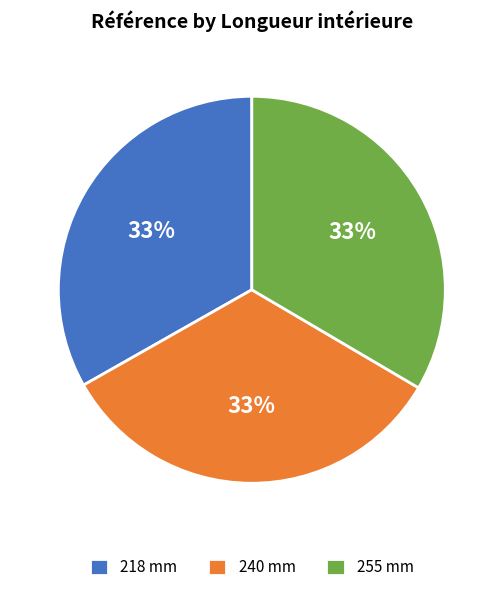

To the nearest percent, what percentage of the pie is 240 mm?

33%